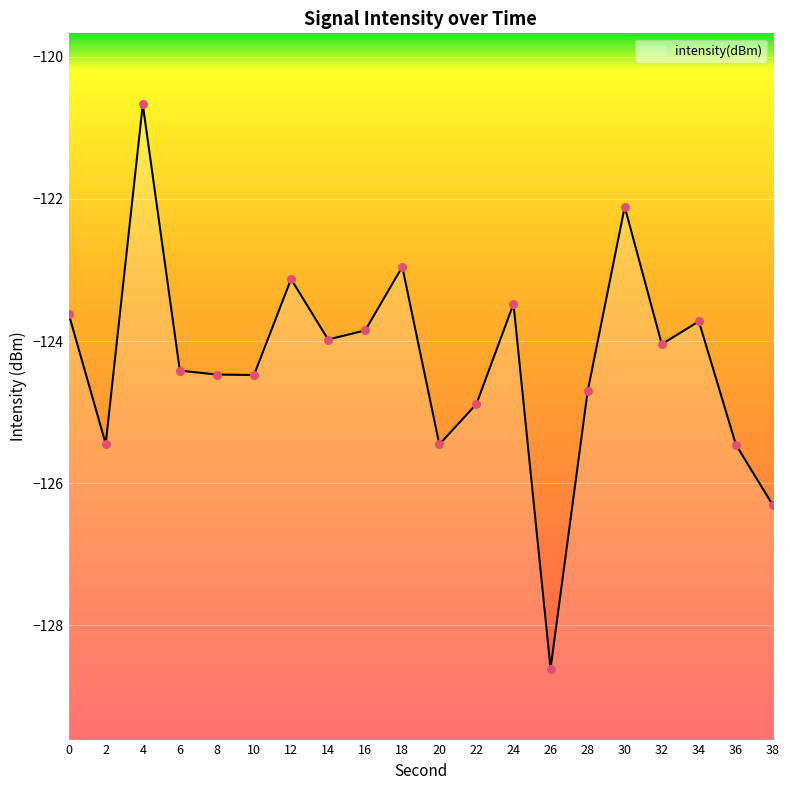

Between 34 and 30, which is larger?

30